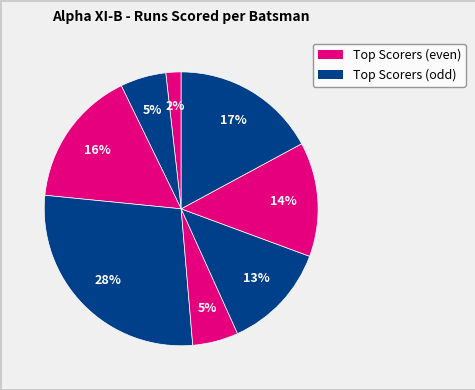

Count the number of slices in the pie.

8